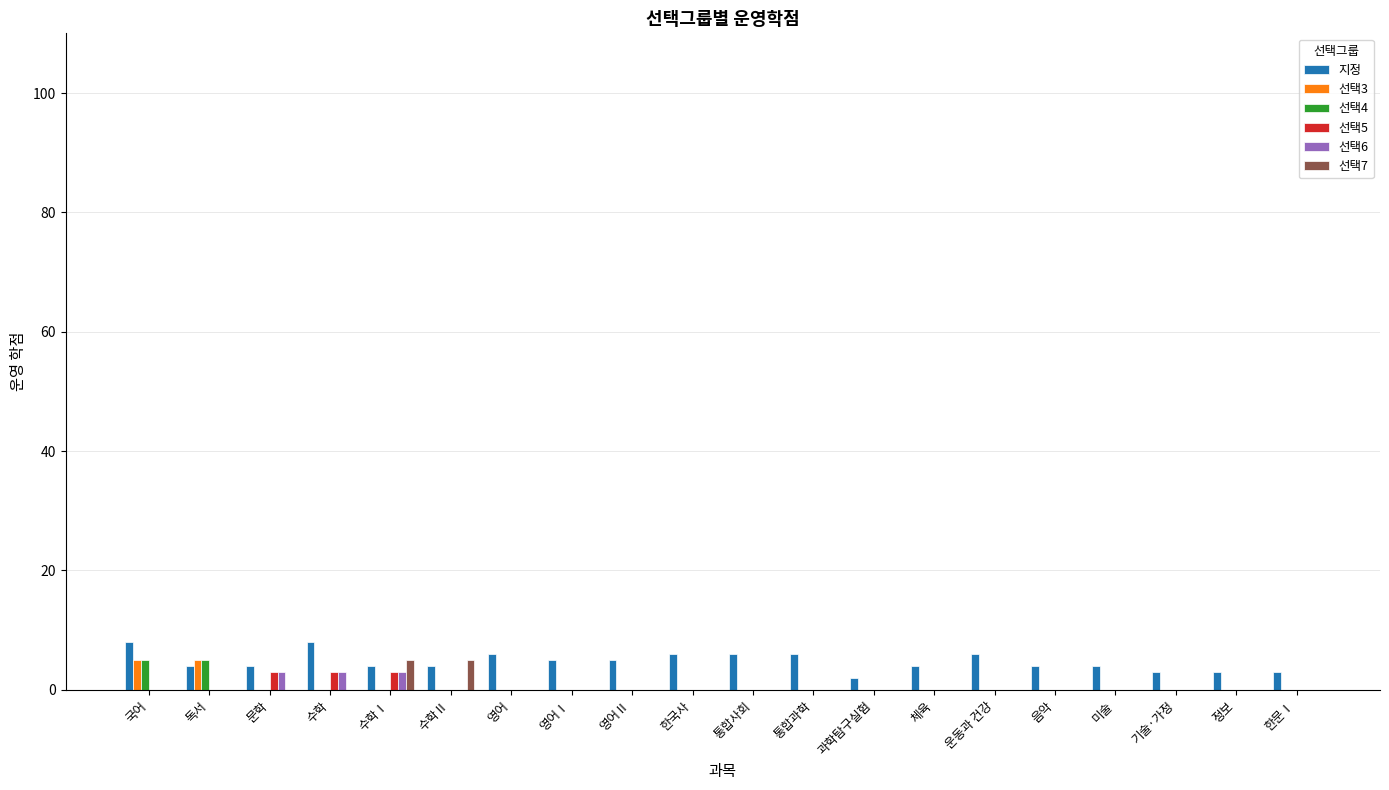

The value of 선택5 at 독서 is 0. True or false?

True